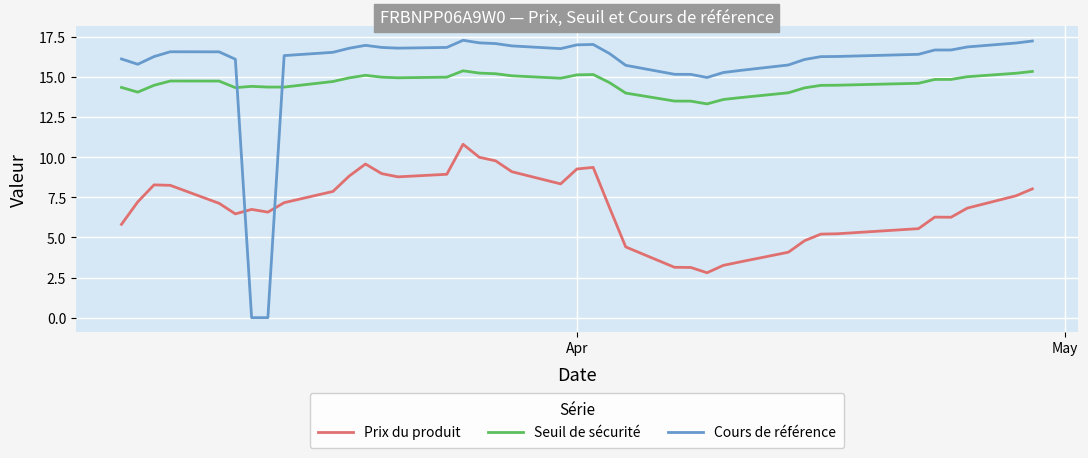

Which series has the largest total across all categories?

Cours de référence